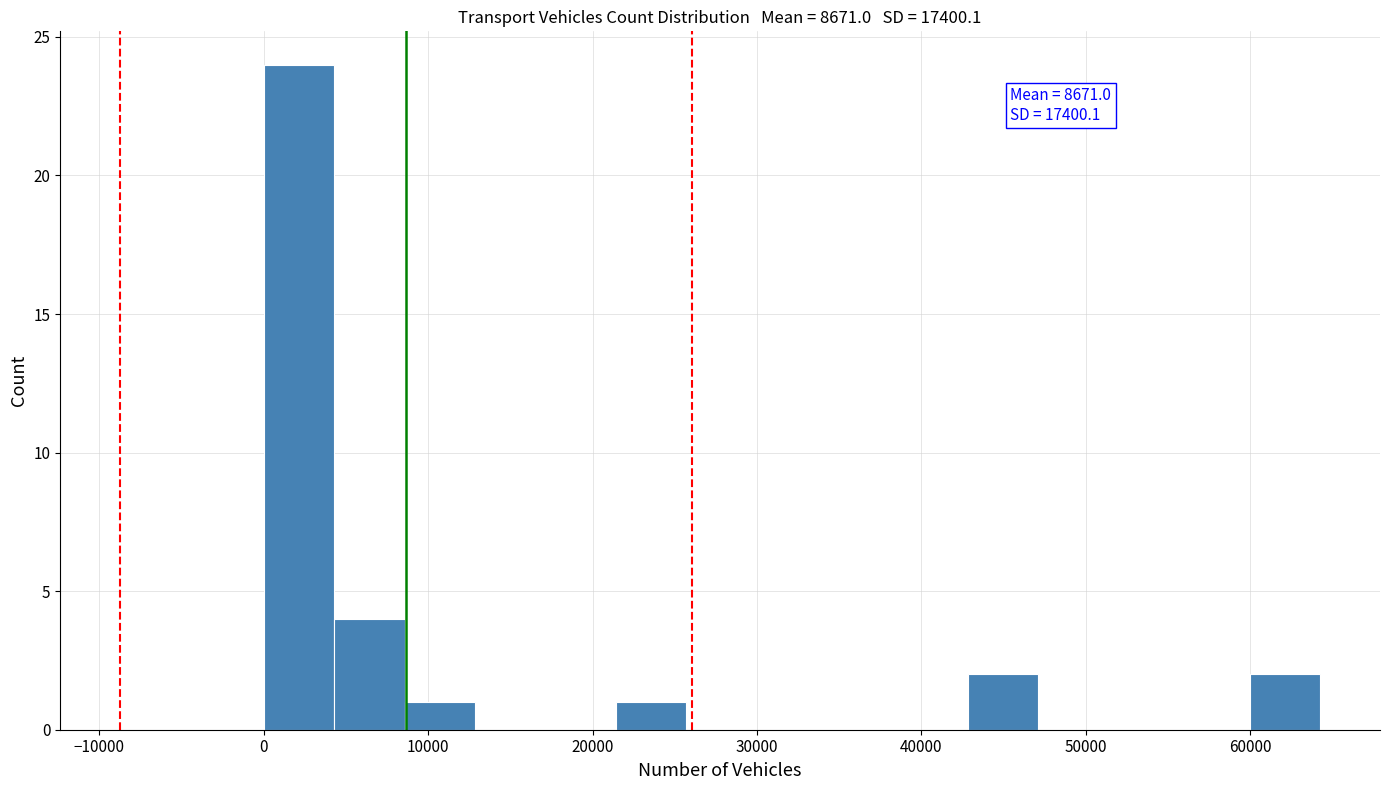

Which range on the x-axis has the tallest bar?

0 to 4000